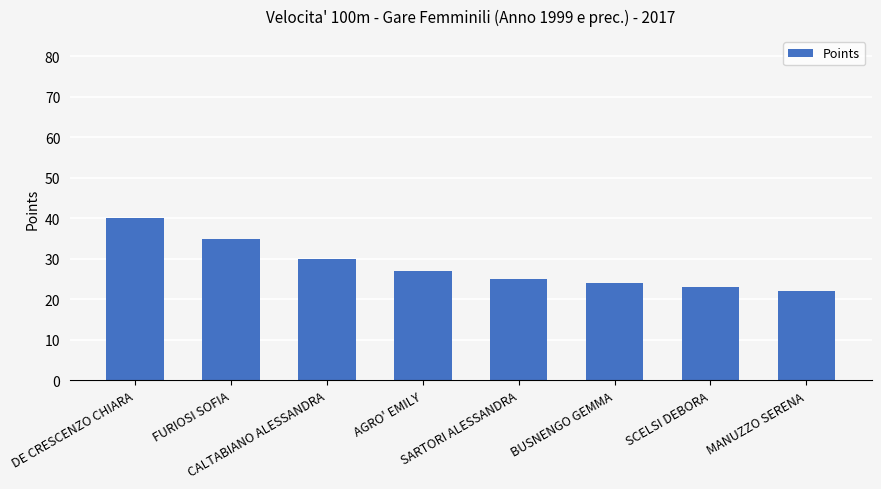

Rank the categories by value from highest to lowest.

DE CRESCENZO CHIARA, FURIOSI SOFIA, CALTABIANO ALESSANDRA, AGRO' EMILY, SARTORI ALESSANDRA, BUSNENGO GEMMA, SCELSI DEBORA, MANUZZO SERENA